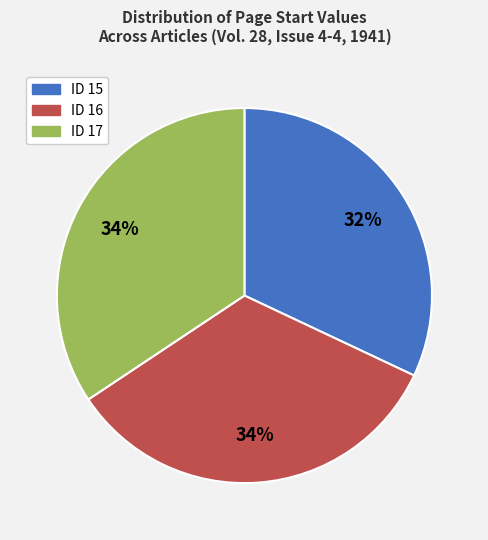

To the nearest percent, what portion does ID 17 represent?

34%